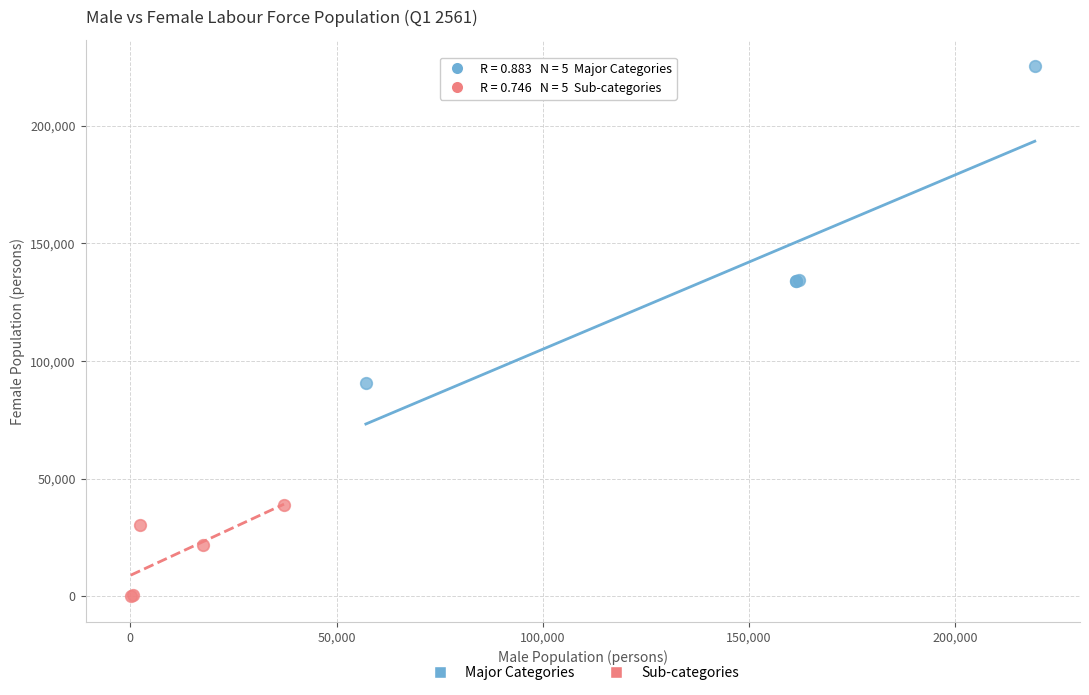

What are all the series names shown in the legend?

Major Categories, Sub-categories